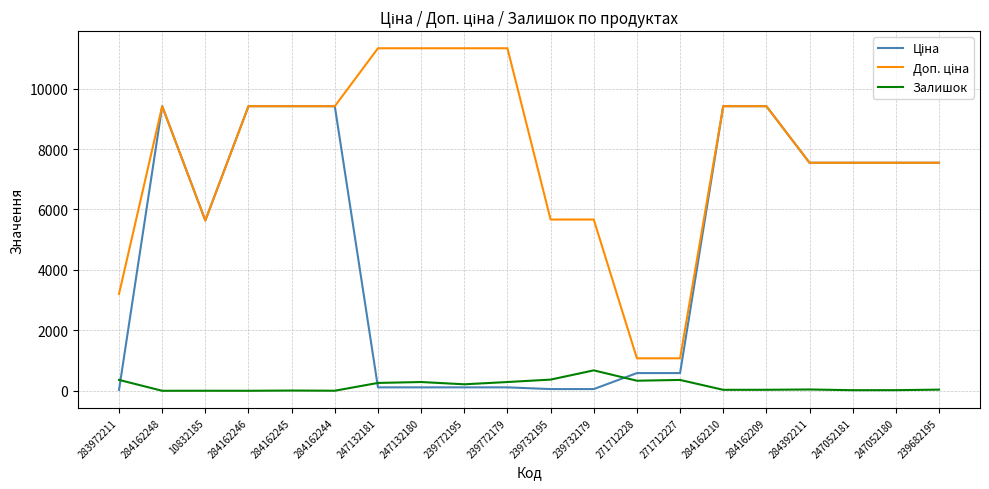

What is the maximum value shown in the chart?

11334.0